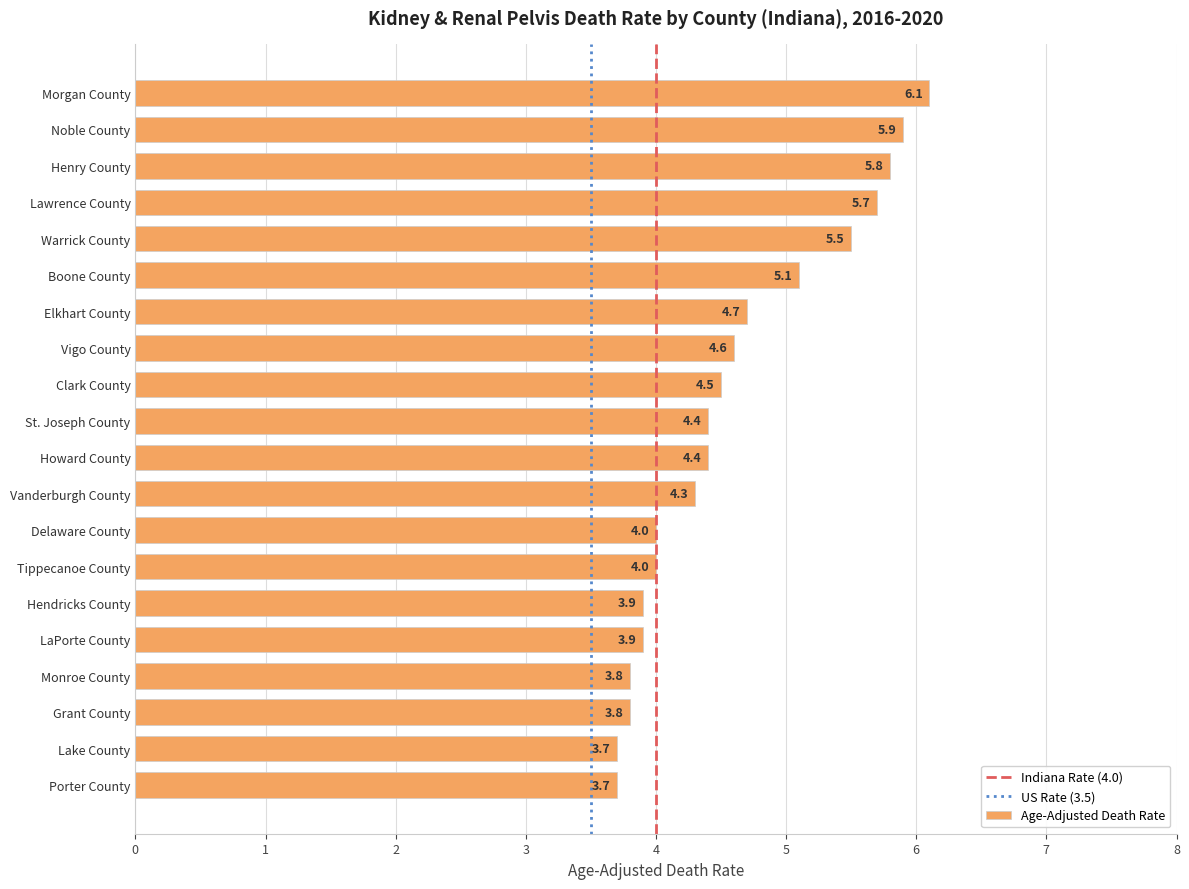

How many bars are there in total?

20